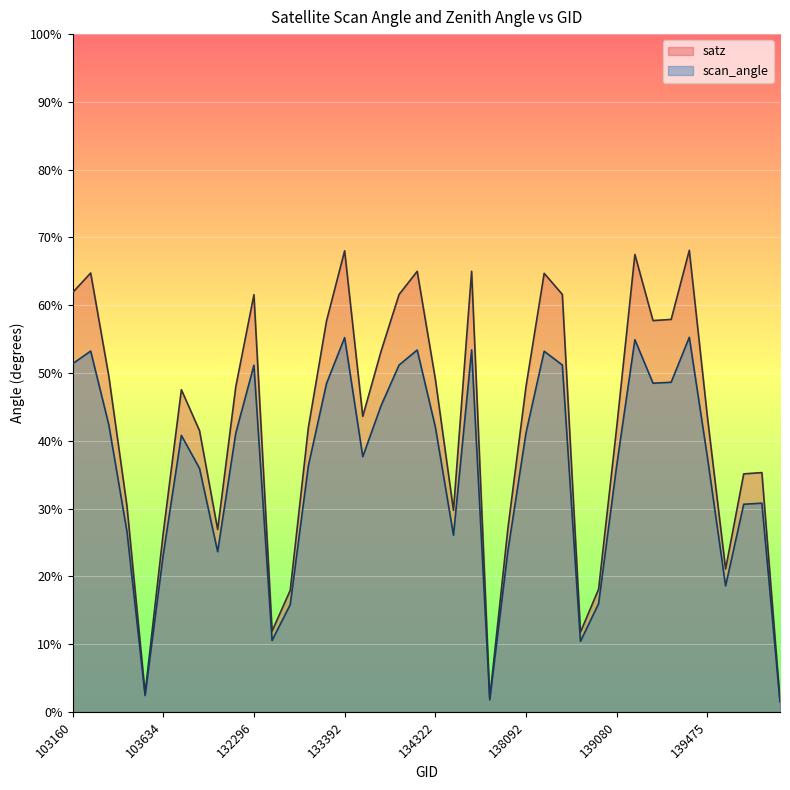

What value does the satz series have at 134124?

53.1